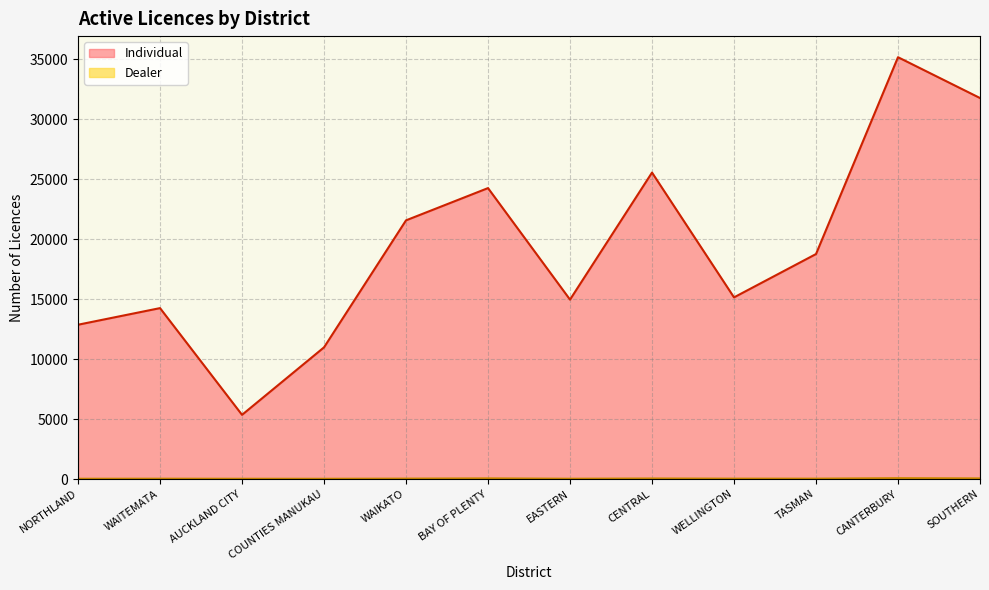

True or false: Dealer has a value of 9 at NORTHLAND.

False